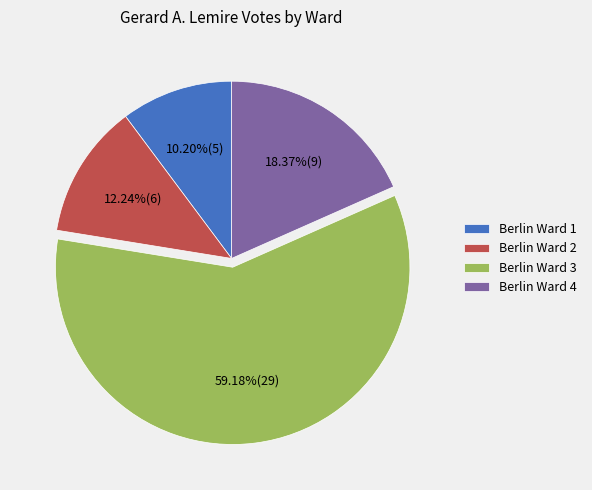

What is the smallest slice in the pie chart?

Berlin Ward 1